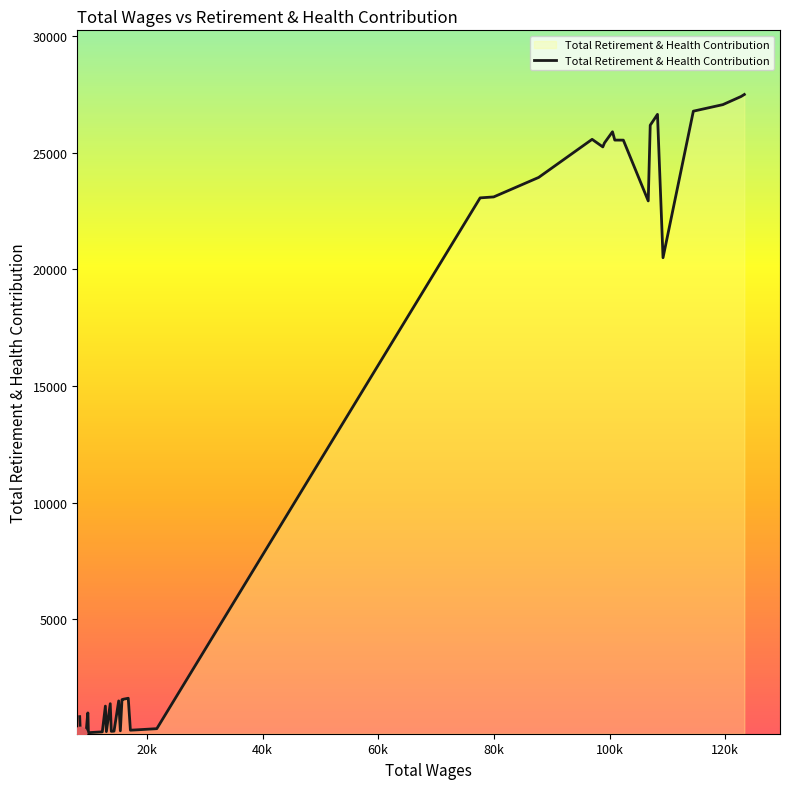

What is the difference between the maximum and minimum values?

27365